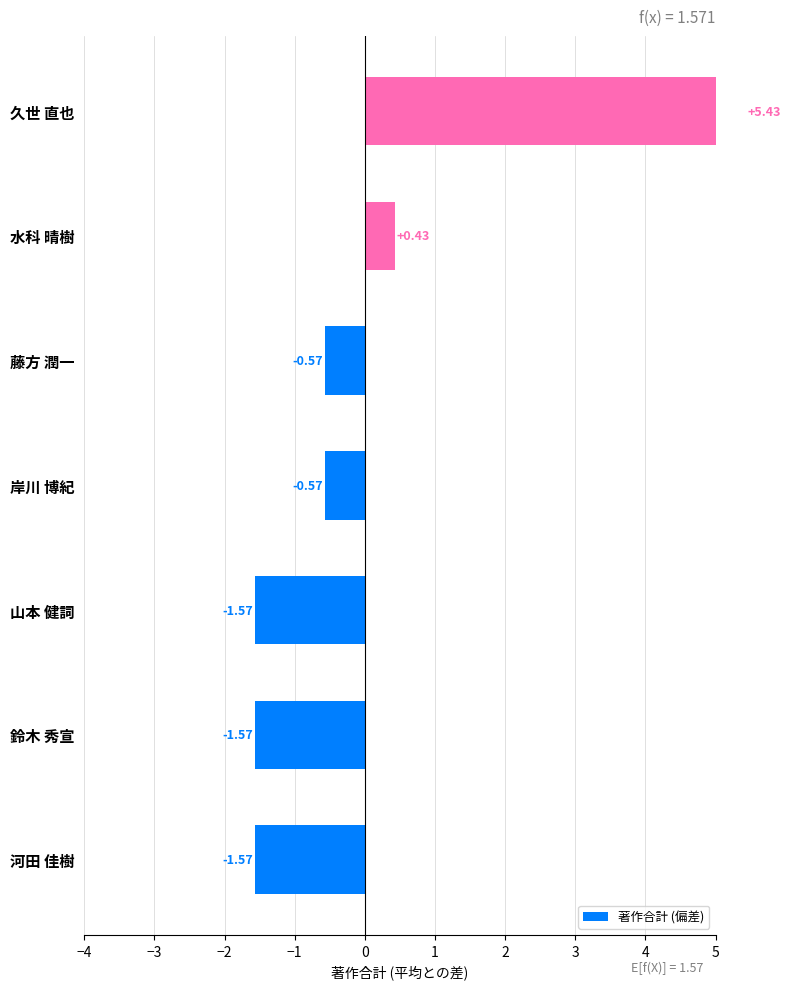

The chart shows a value of -0.6 at 岸川 博紀. True or false?

True